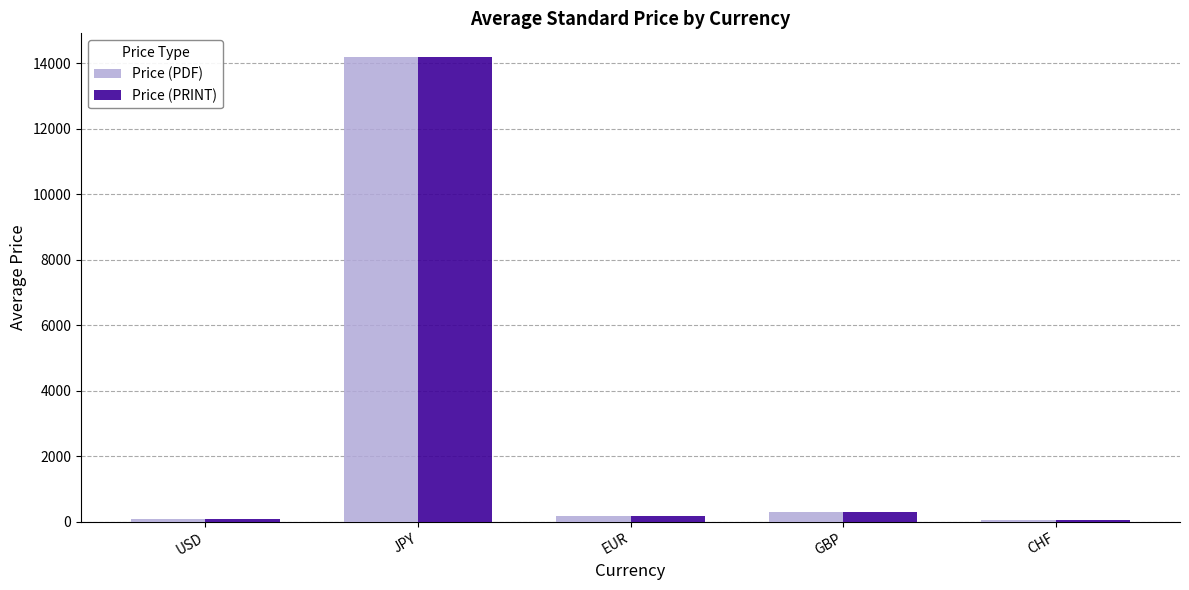

At which label does Price (PRINT) reach its peak?

JPY